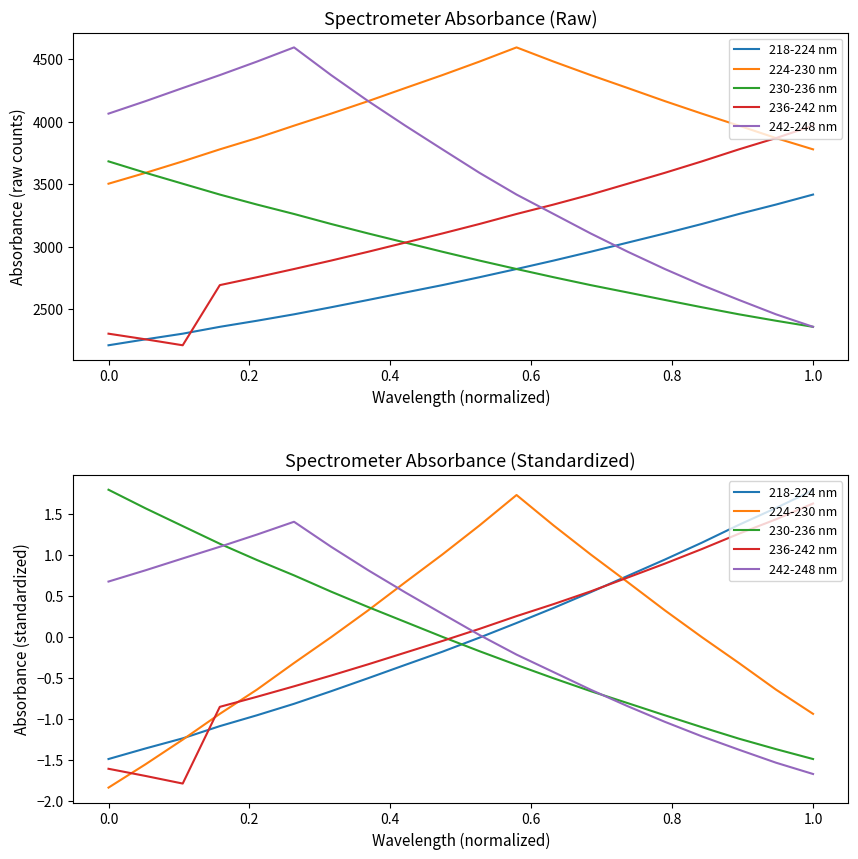

How many intersections are there between 236-242 nm and 242-248 nm?

1